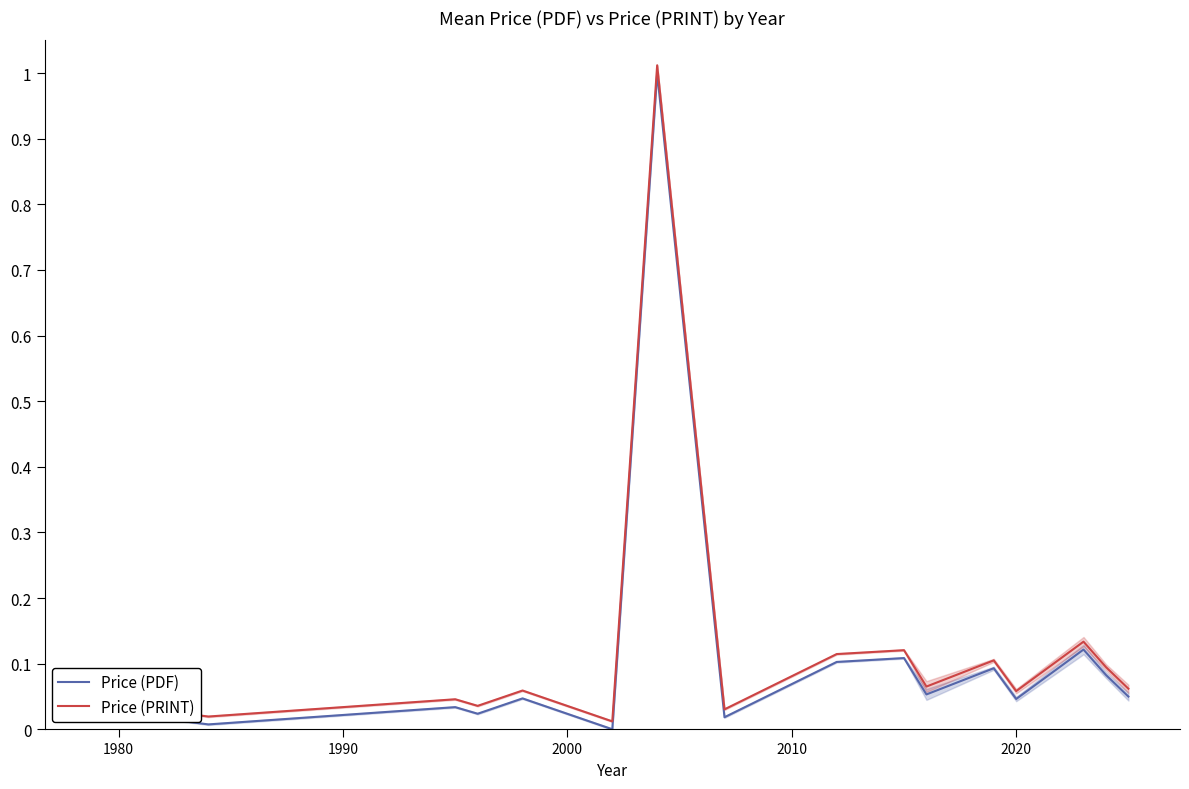

Reading right to left, extract all data points from this chart.

Price (PDF): 0.0	0.1	0.1	0.0	0.1	0.1	0.1	0.1	0.0	1.0	0.0	0.0	0.0	0.0	0.0	0.0	0.0
Price (PRINT): 0.1	0.1	0.1	0.1	0.1	0.1	0.1	0.1	0.0	1.0	0.0	0.1	0.0	0.0	0.0	0.0	0.0